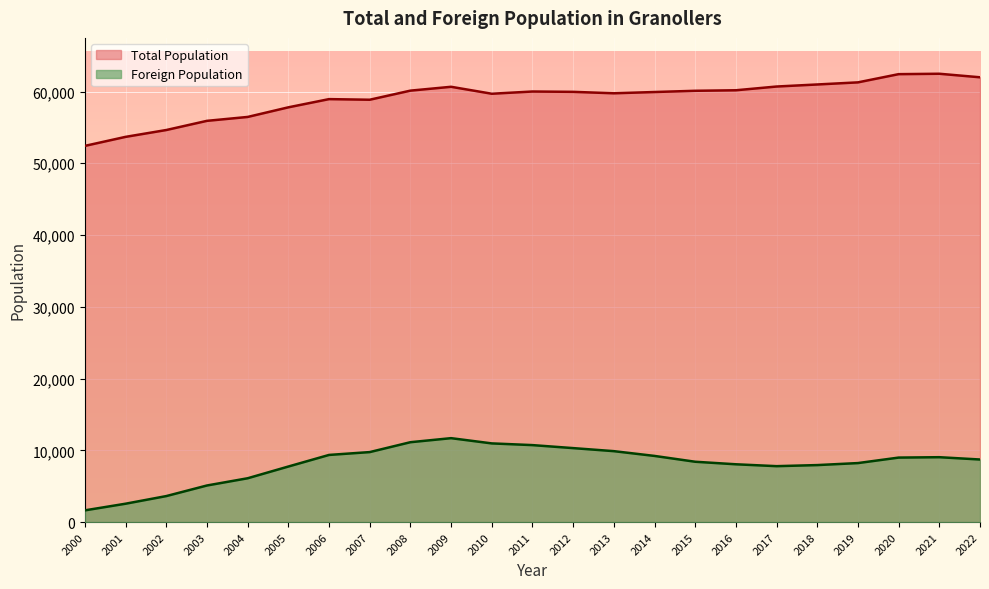

True or false: Total Population and Foreign Population intersect in this chart.

False